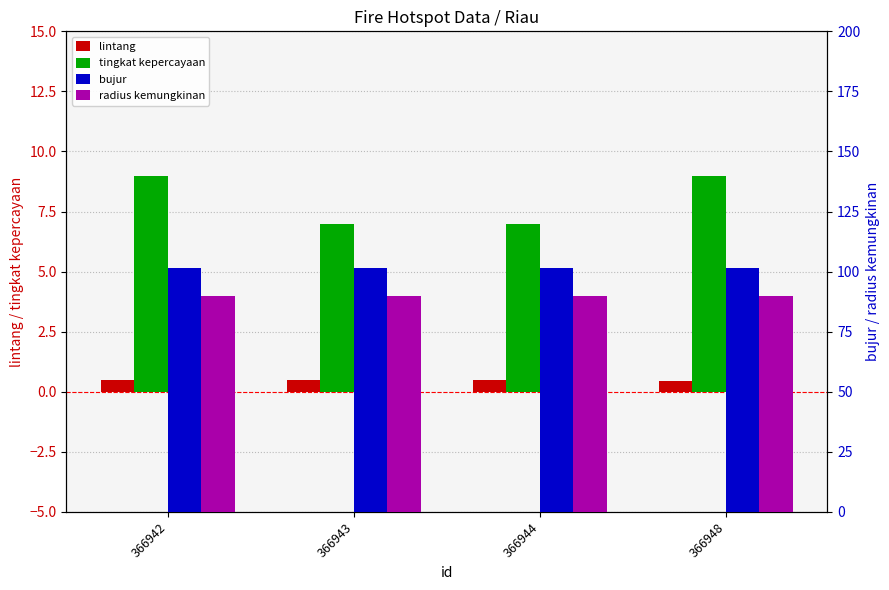

Which series changed the most between 366943 and 366944?

bujur